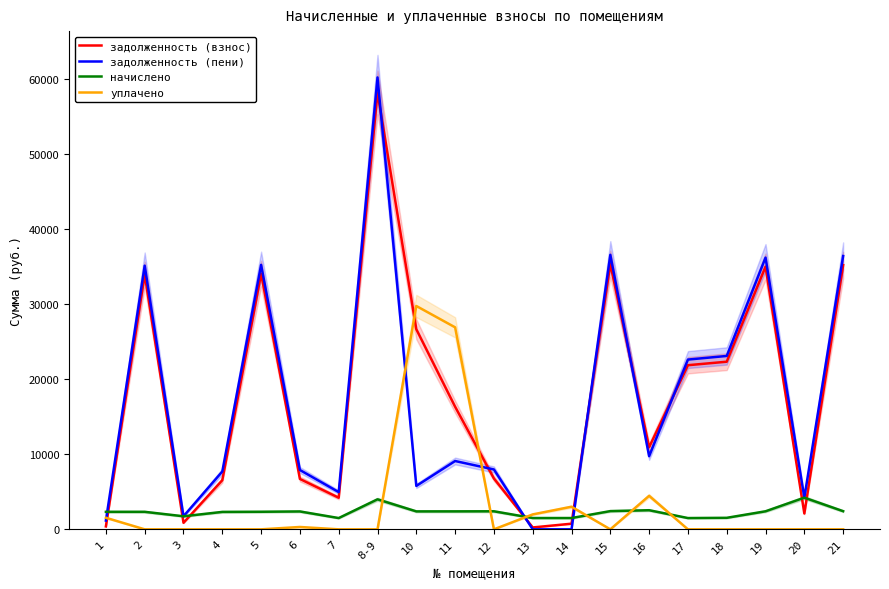

How many intersections are there between начислено and уплачено?

6